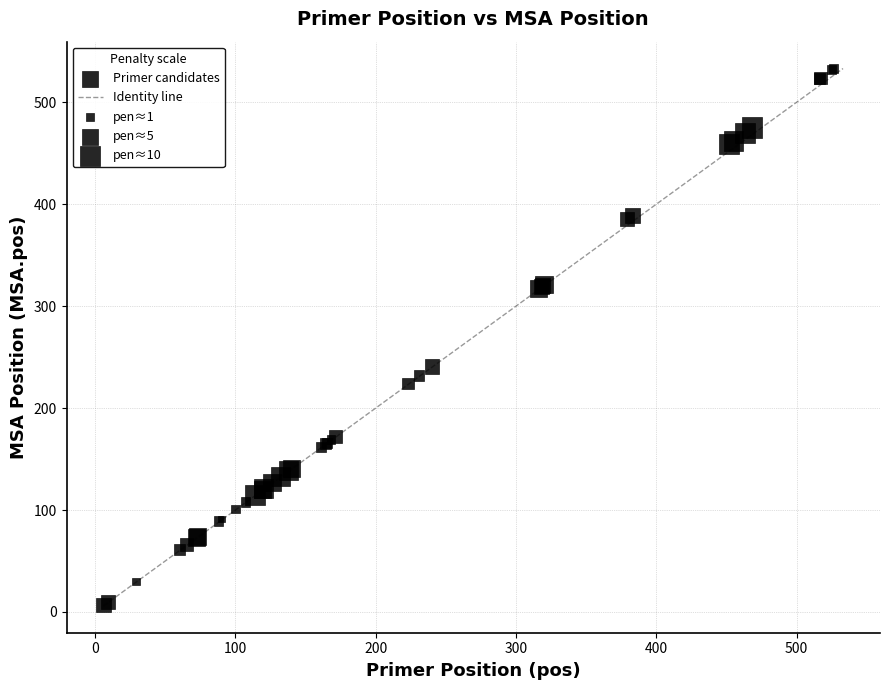

What Y value in the scatter plot is closest to 270?

241